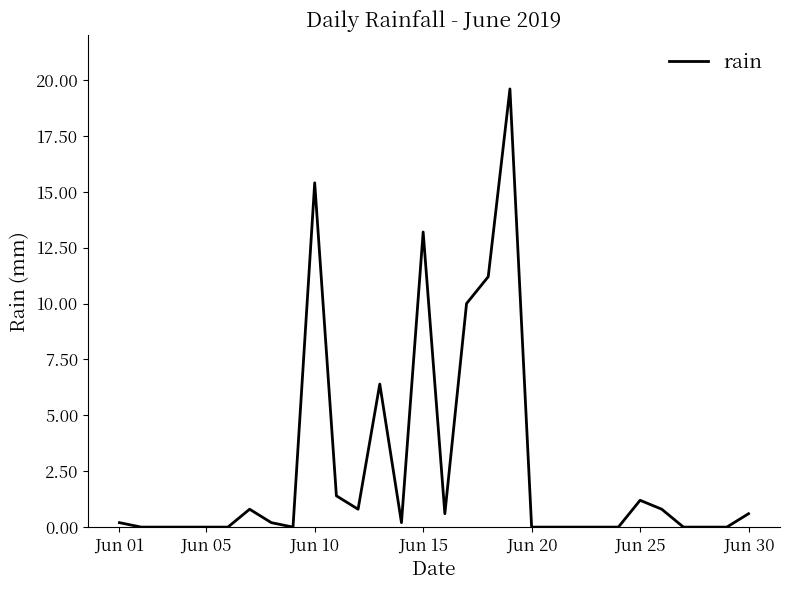

What is the difference between the maximum and minimum values?

19.6